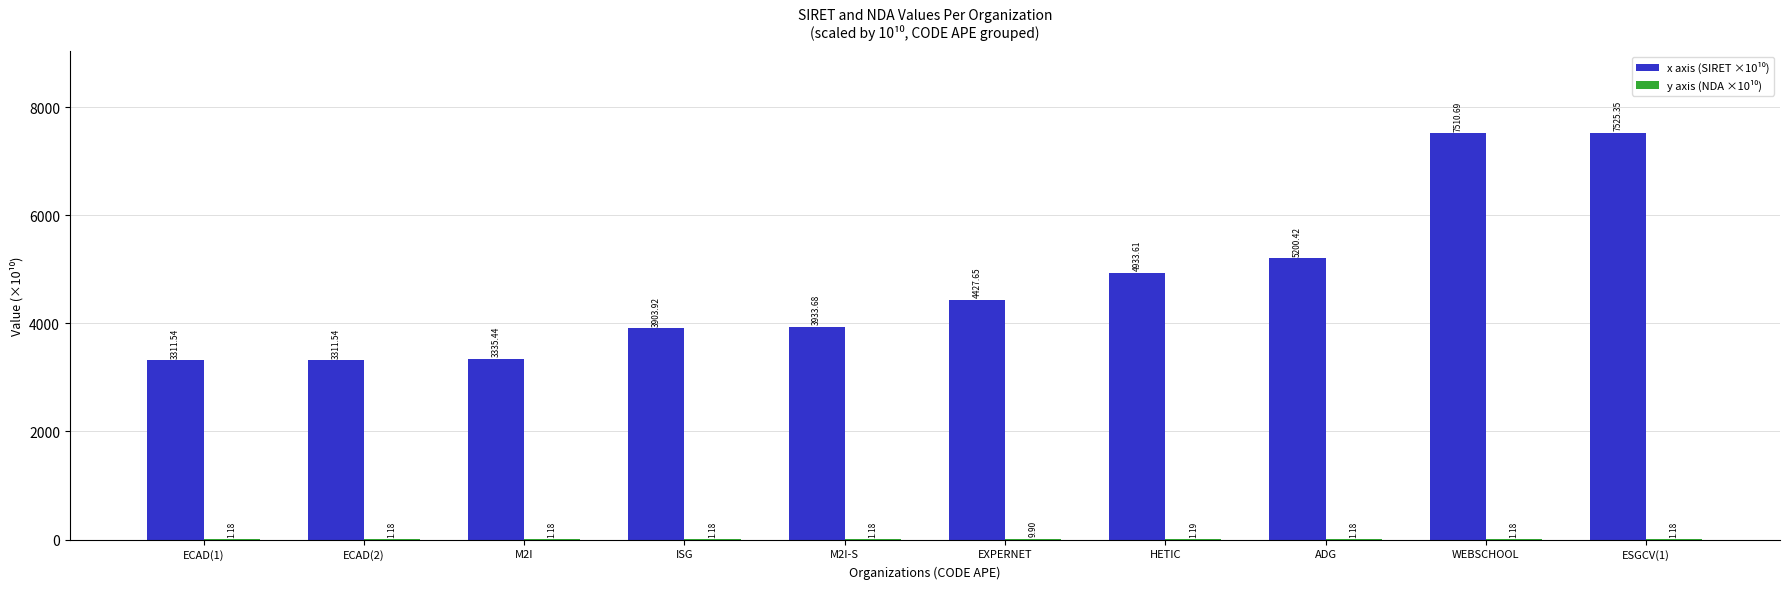

Are the bars horizontal?

No